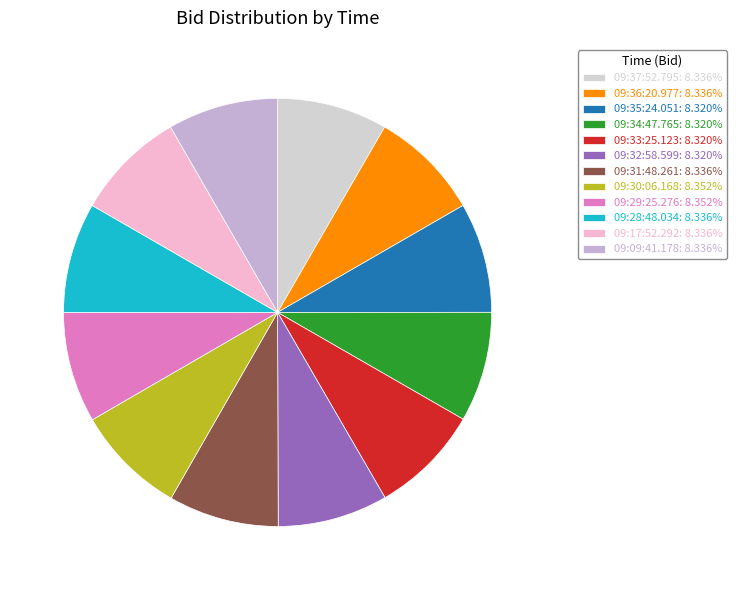

What is the largest slice in the pie chart?

09:30:06.168